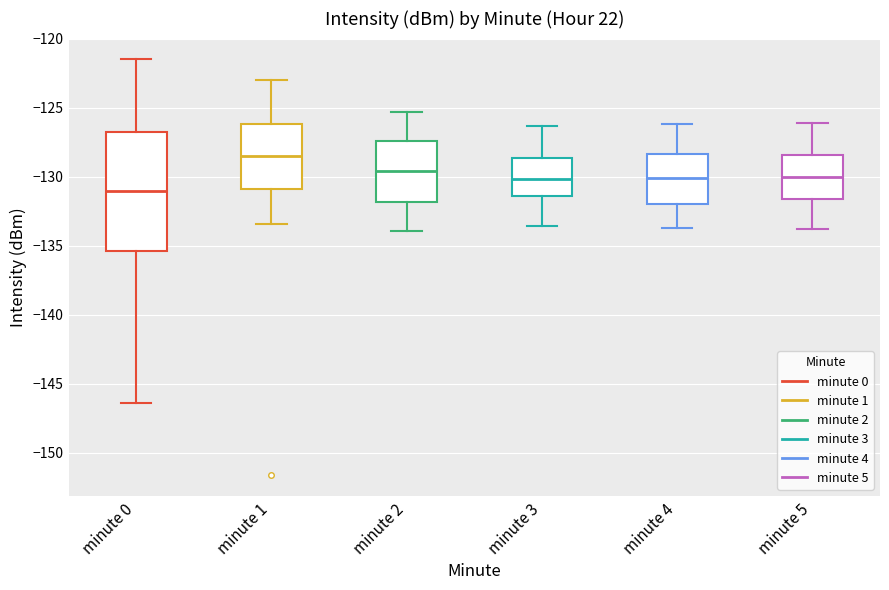

Reading left to right, read every box against the y-axis: the position of its median line, the range the box covers, and the ends of its whiskers. The values are not printed on the chart, so give them approximately, as read against the axis.

minute 0: median -131.0, box -135.5 to -126.5, whiskers -146.5 to -121.5
minute 1: median -128.5, box -131.0 to -126.0, whiskers -133.5 to -123.0
minute 2: median -129.5, box -132.0 to -127.5, whiskers -134.0 to -125.5
minute 3: median -130.0, box -131.5 to -128.5, whiskers -133.5 to -126.5
minute 4: median -130.0, box -132.0 to -128.5, whiskers -133.5 to -126.0
minute 5: median -130.0, box -131.5 to -128.5, whiskers -134.0 to -126.0